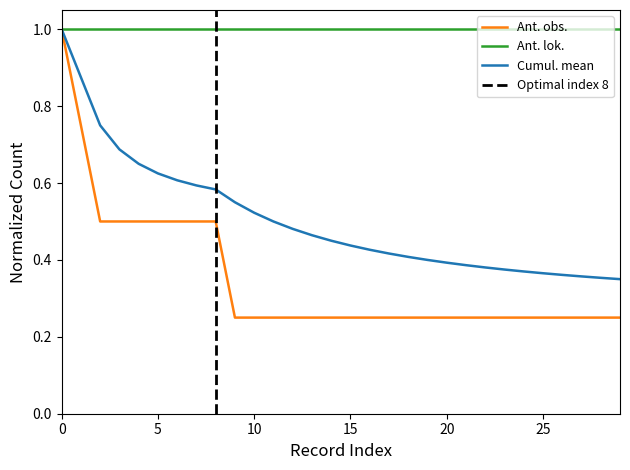

What is the lowest value of the Ant. lok. series?

1.0